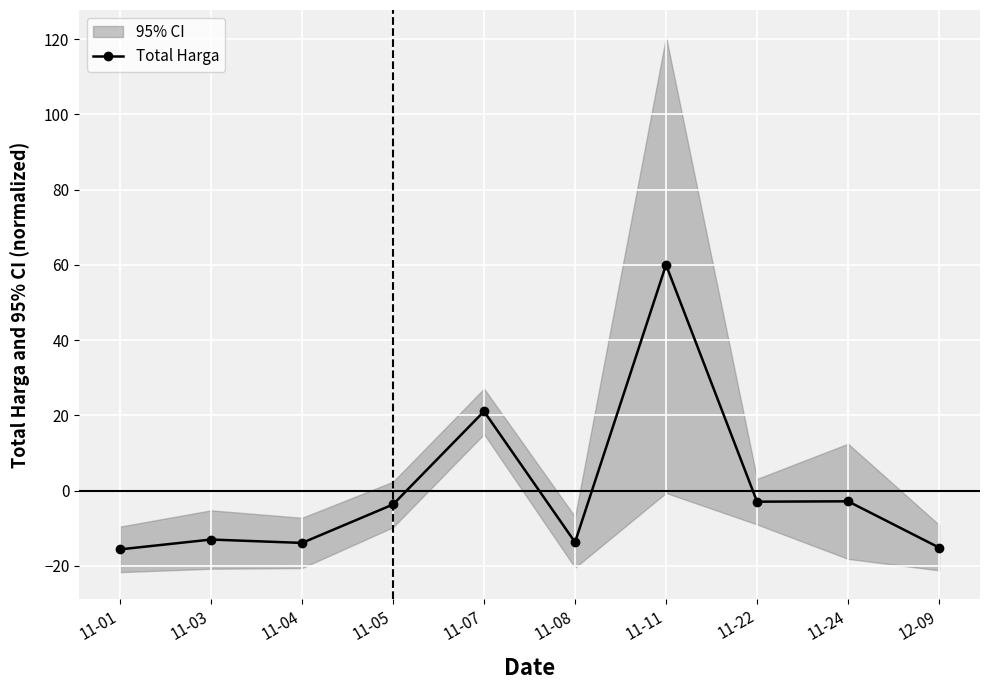

Is it true that the value at 11-01 is -20.4?

False